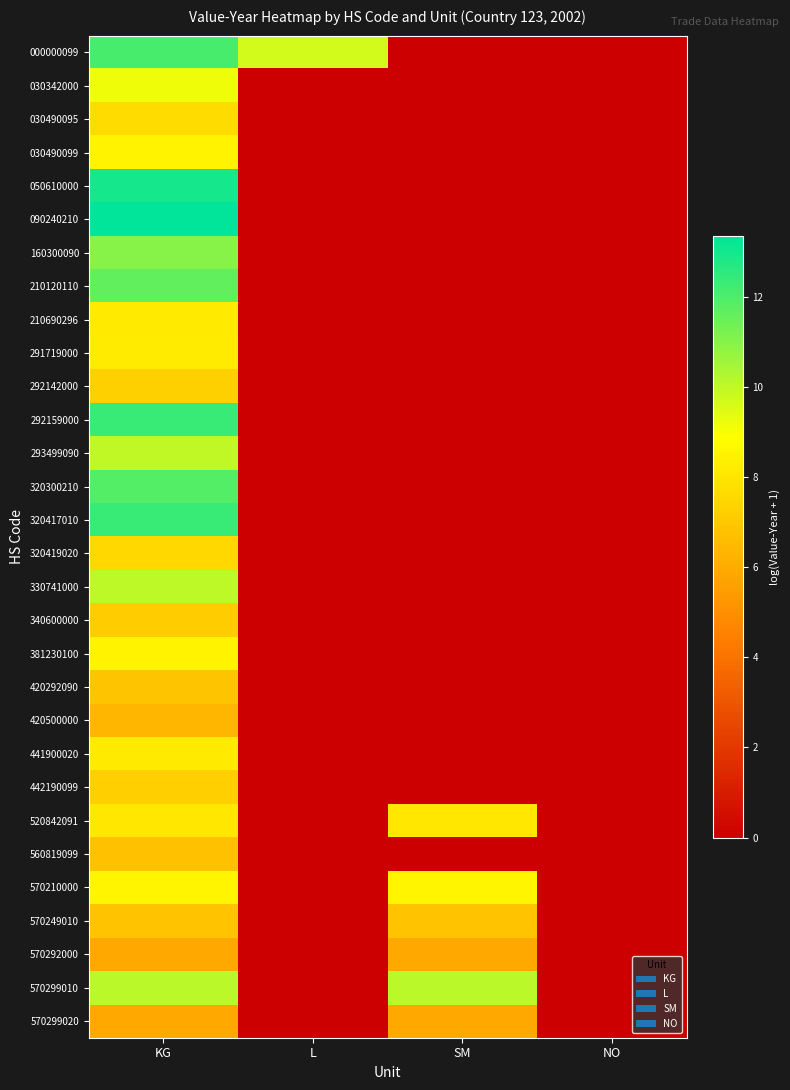

Which label corresponds to the largest value in the chart?

KG